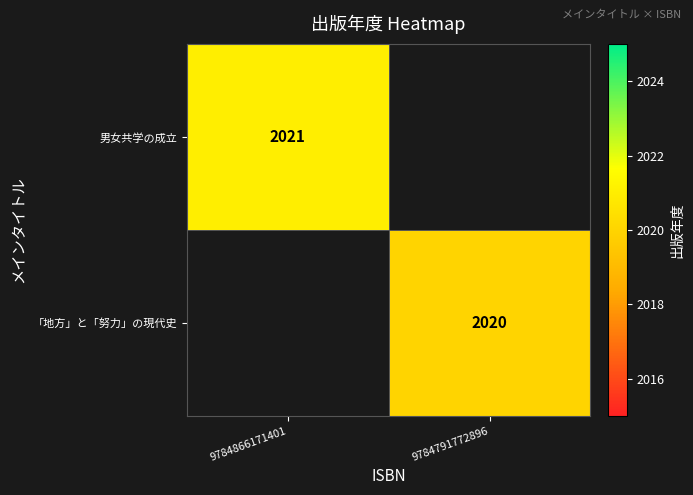

The value of 「地方」と「努力」の現代史 at 9784791772896 is 2020. True or false?

True